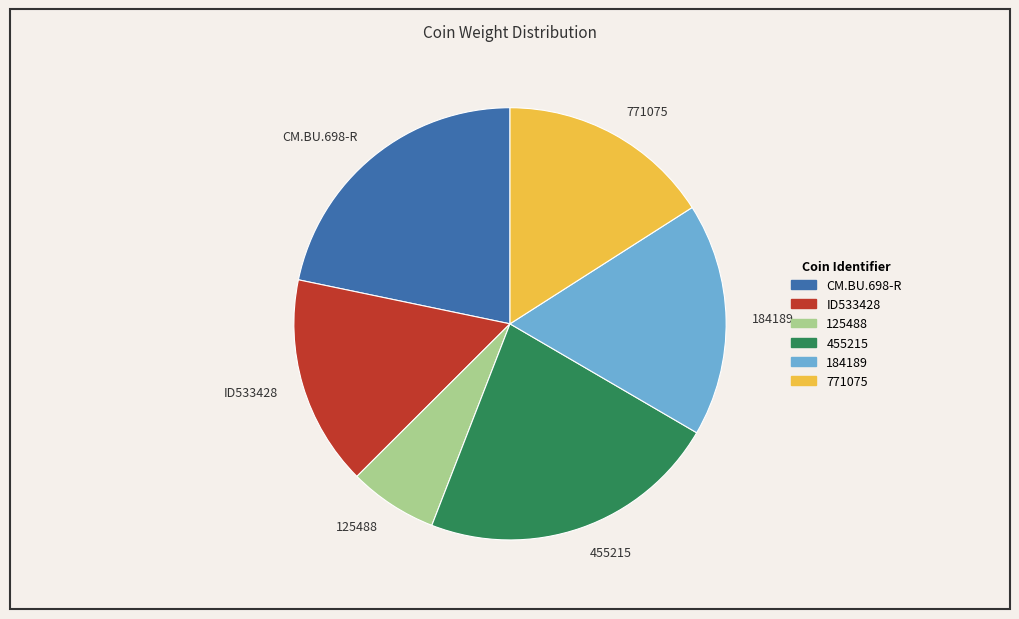

What is the smallest slice in the pie chart?

125488